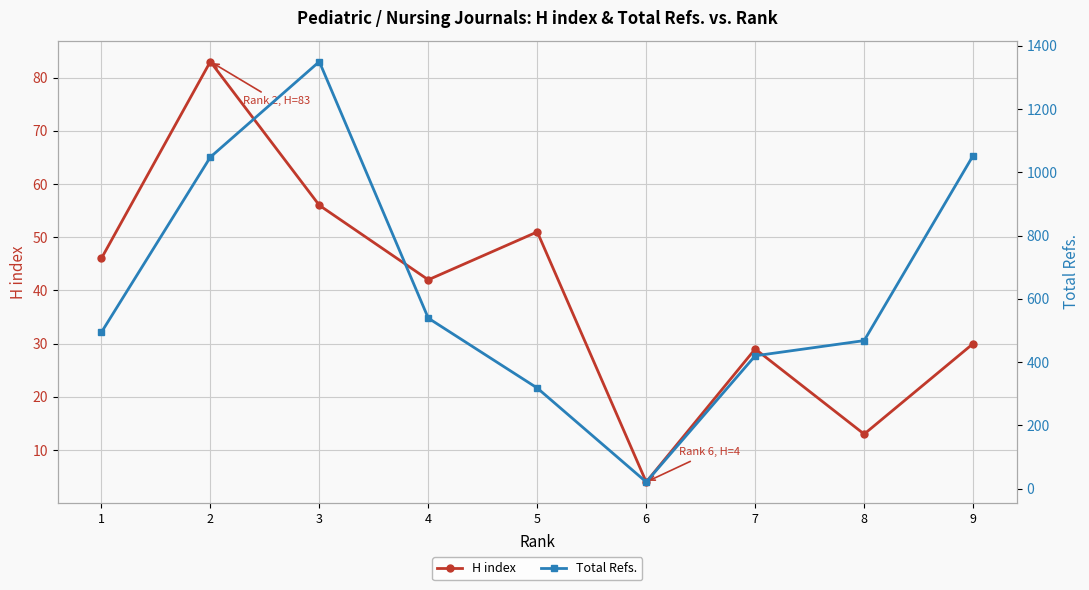

Is it true that Total Refs. equals 318 at 5?

True